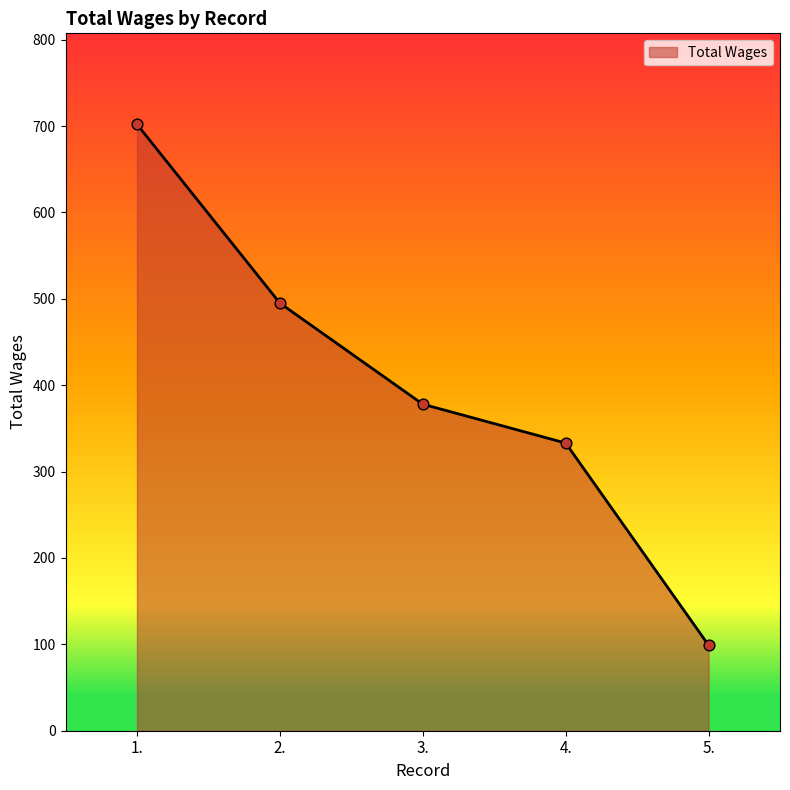

What is the change in value from 3. to 4.?

-45